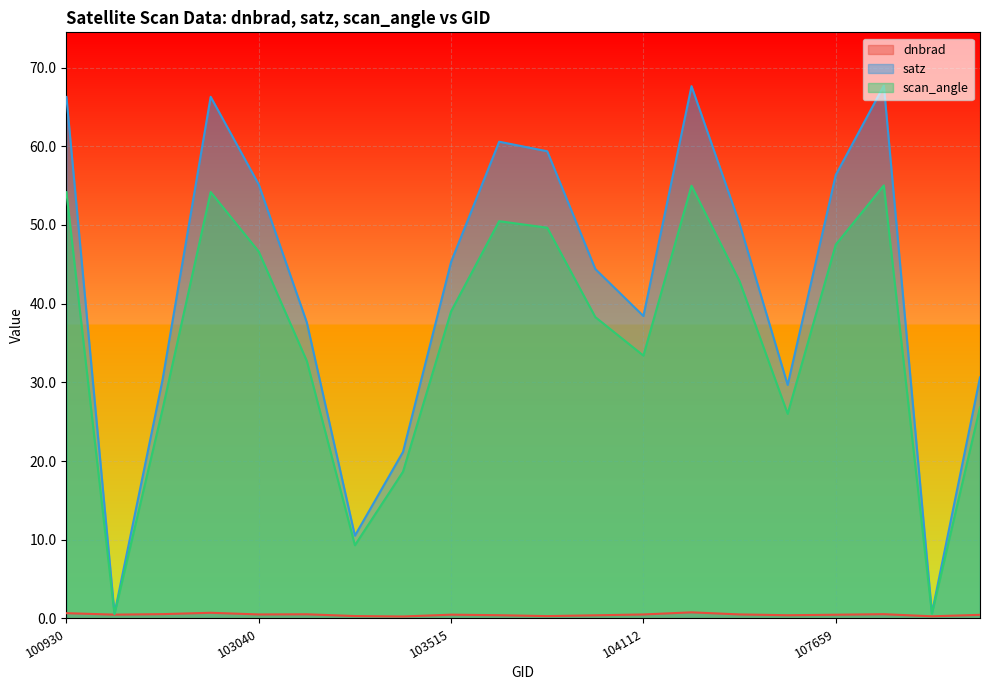

True or false: satz and dnbrad intersect in this chart.

False